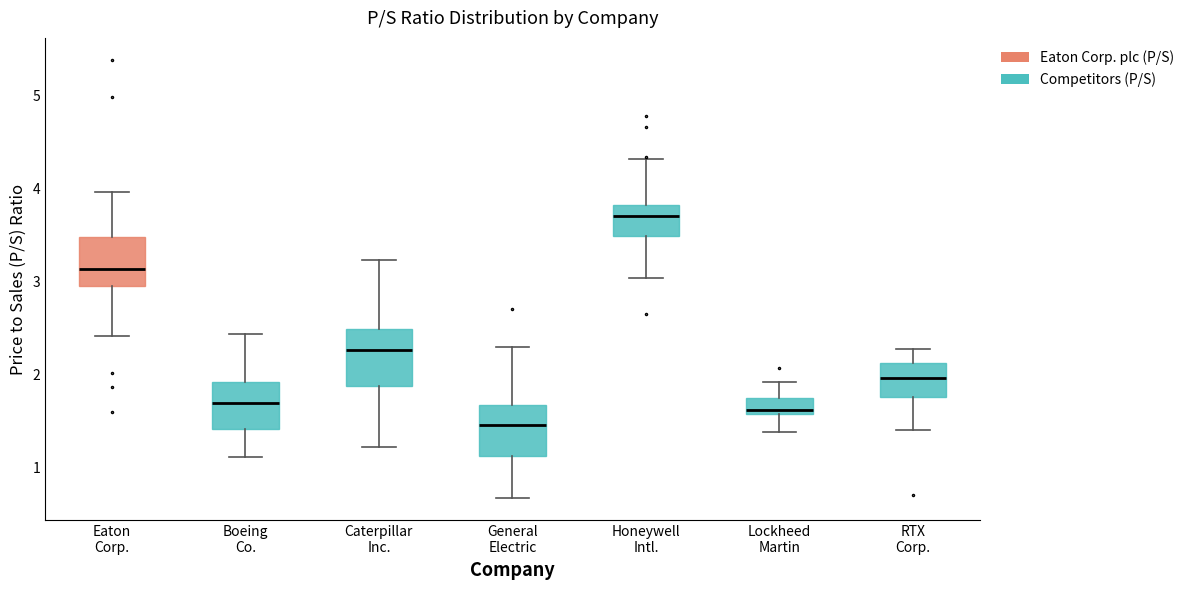

Reading left to right, read every box against the y-axis: the position of its median line, the range the box covers, and the ends of its whiskers. The values are not printed on the chart, so give them approximately, as read against the axis.

Eaton Corp.: median 3.1, box 3.0 to 3.5, whiskers 2.4 to 4.0
Boeing Co.: median 1.7, box 1.4 to 1.9, whiskers 1.1 to 2.4
Caterpillar Inc.: median 2.3, box 1.9 to 2.5, whiskers 1.2 to 3.2
General Electric: median 1.5, box 1.1 to 1.7, whiskers 0.7 to 2.3
Honeywell Intl.: median 3.7, box 3.5 to 3.8, whiskers 3.0 to 4.3
Lockheed Martin: median 1.6 (just above the box's lower edge), box 1.6 to 1.8, whiskers 1.4 to 1.9
RTX Corp.: median 2.0, box 1.8 to 2.1, whiskers 1.4 to 2.3